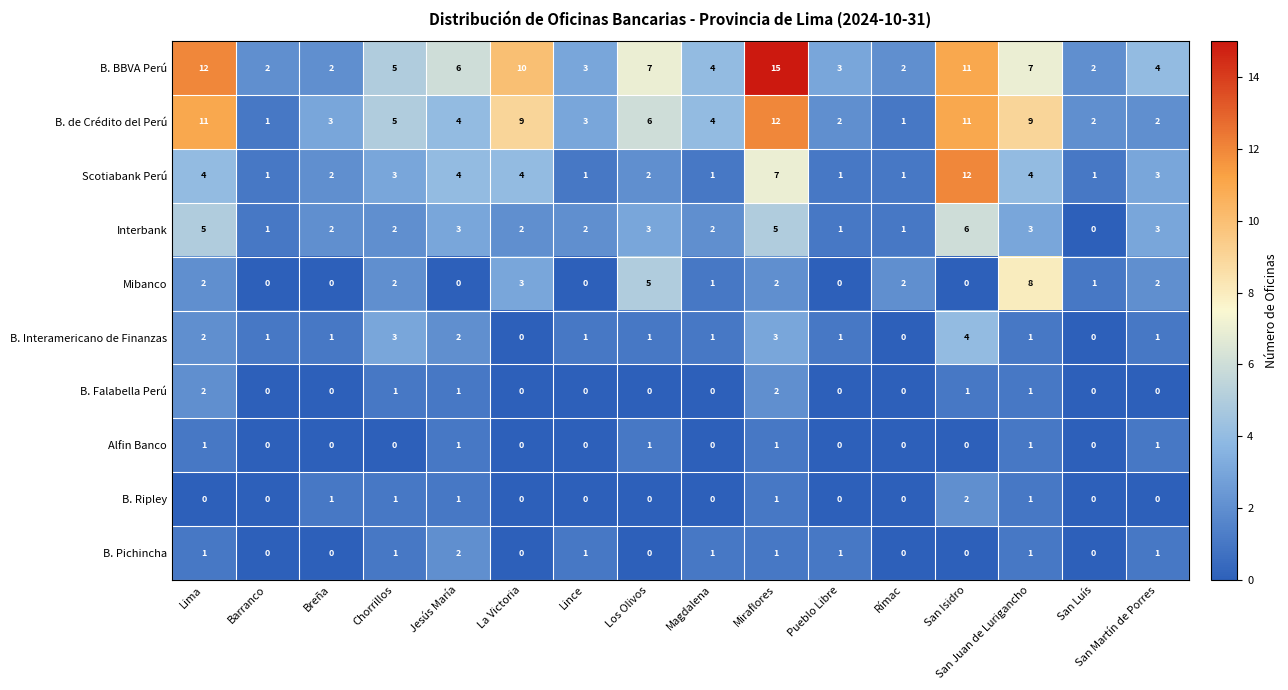

What is the total value across all series at Pueblo Libre?

9